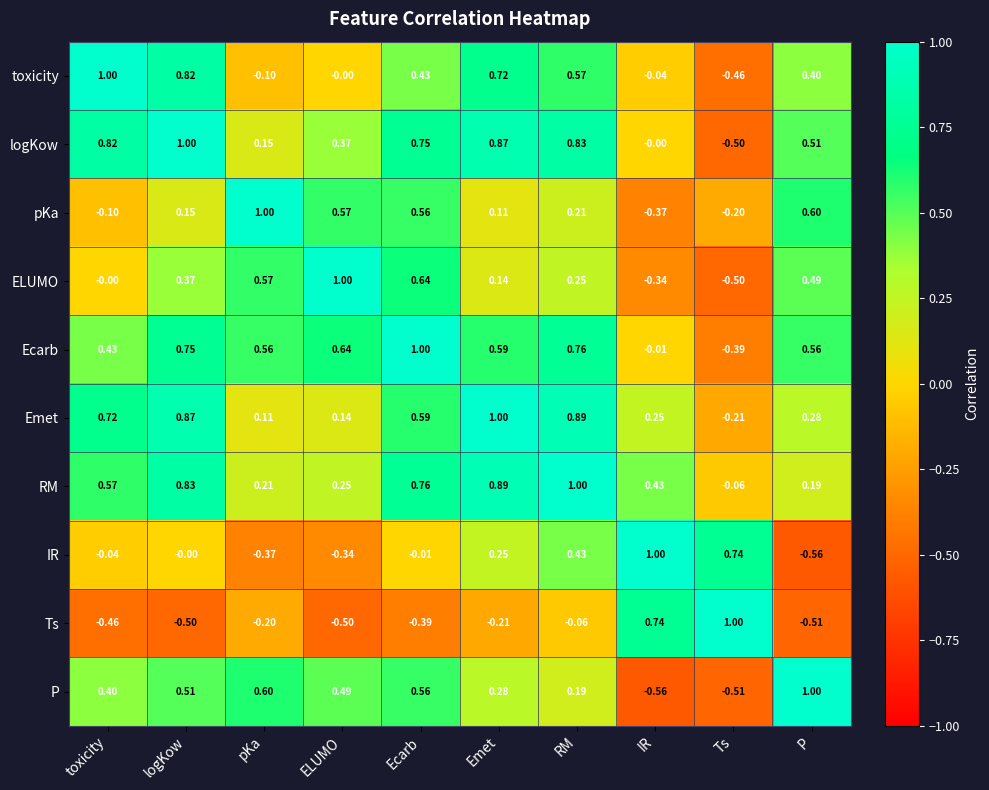

Which series changed the most between logKow and ELUMO?

toxicity